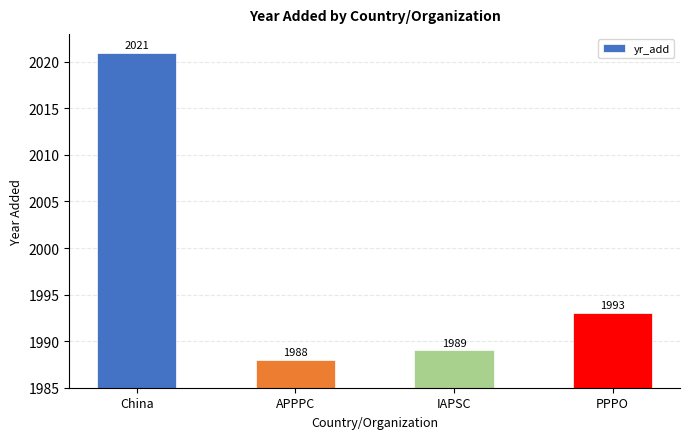

What position from the left is IAPSC?

3